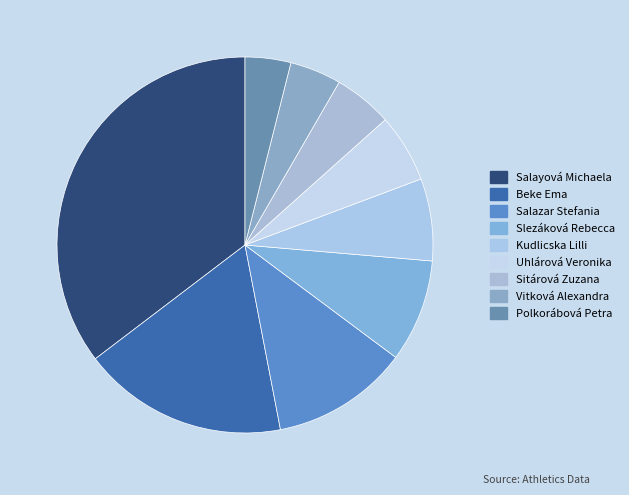

How many slices are in this pie chart?

9